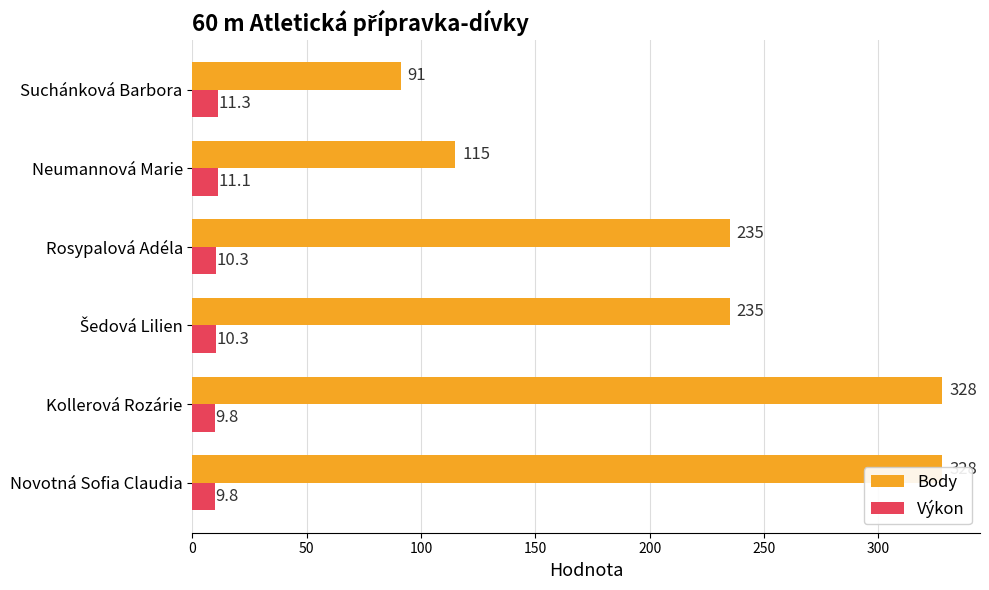

List the labels in order of Výkon value, largest first.

250, 200, 100, 150, 0, 50